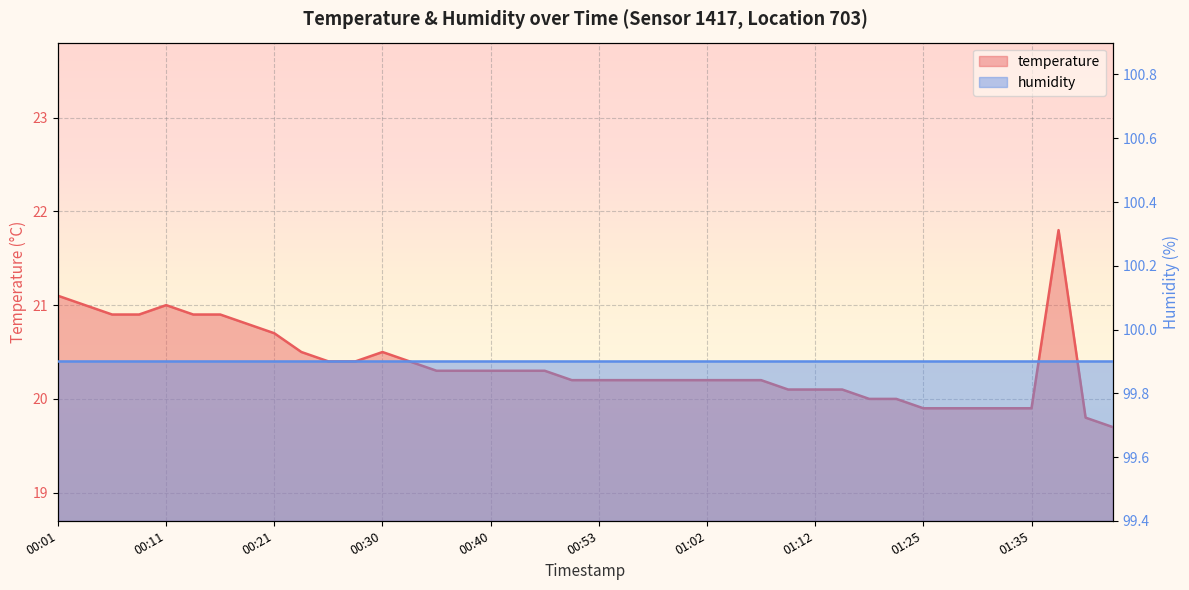

What is the minimum value shown in the chart?

19.7